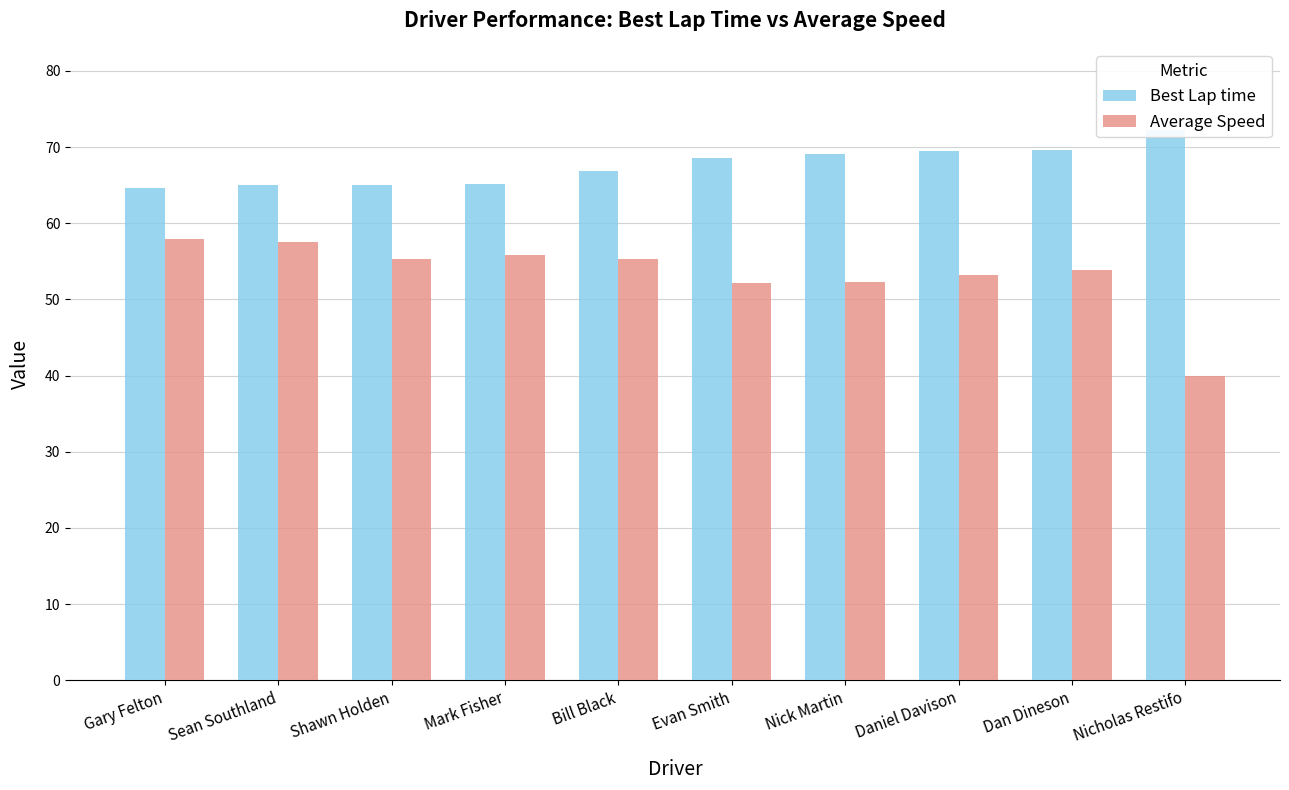

The value of Average Speed at Shawn Holden is 55.3. True or false?

True